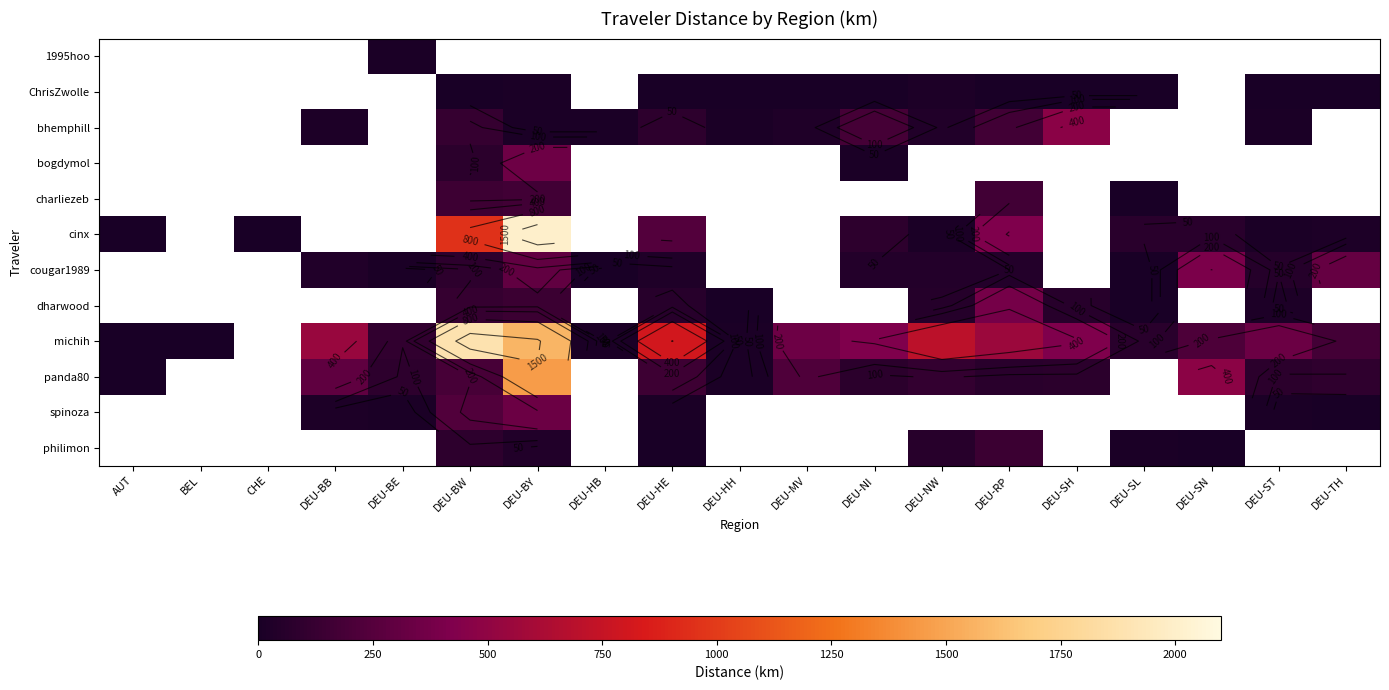

At how many categories does at least one series exceed 592?

4